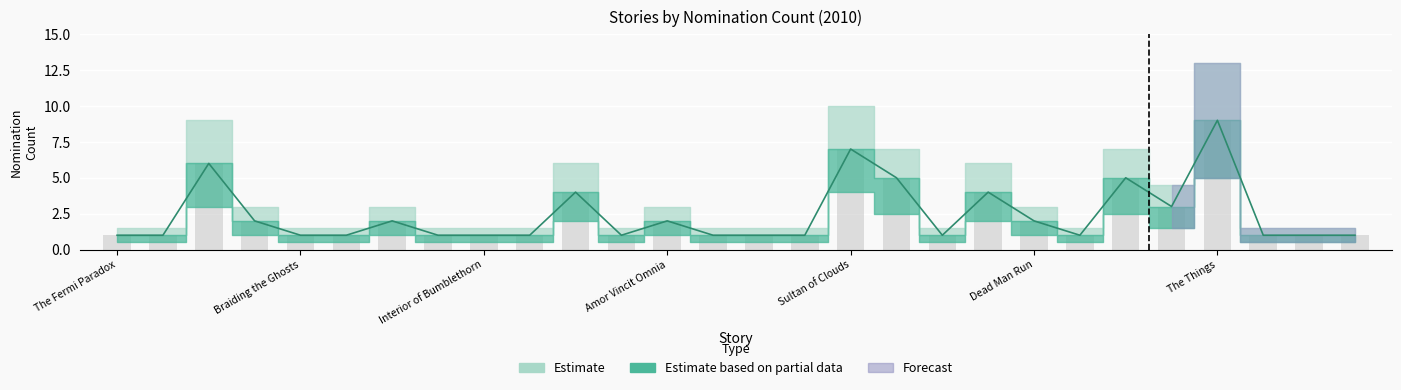

Reading left to right, extract all data points from this chart.

lower: The Fermi Paradox=1	Stereogram=1	Under the Moons=6	Arvies=2	Braiding the Ghosts=1	Amor Fugit=1	The Green Book=2	No Time Like=1	Interior of Bumblethorn=1	The Thing About Cassandra=1	Maiden Flight=4	The Red Bride=1	Amor Vincit Omnia=2	Holdfast=1	The Other Graces=1	Merrythoughts=1	Sultan of Clouds=7	Flower Mercy=5	Abandonware=1	Ghosts Orange Dance=4	Dead Man Run=2	Word of Azrael=1	Lady Red Flowers=5	Letter from Emperor=3	The Things=9	Bloodsport=1	The Magician=1	Standard Loneliness=1
mid: The Fermi Paradox=1	Stereogram=1	Under the Moons=6	Arvies=2	Braiding the Ghosts=1	Amor Fugit=1	The Green Book=2	No Time Like=1	Interior of Bumblethorn=1	The Thing About Cassandra=1	Maiden Flight=4	The Red Bride=1	Amor Vincit Omnia=2	Holdfast=1	The Other Graces=1	Merrythoughts=1	Sultan of Clouds=7	Flower Mercy=5	Abandonware=1	Ghosts Orange Dance=4	Dead Man Run=2	Word of Azrael=1	Lady Red Flowers=5	Letter from Emperor=3	The Things=9	Bloodsport=1	The Magician=1	Standard Loneliness=1